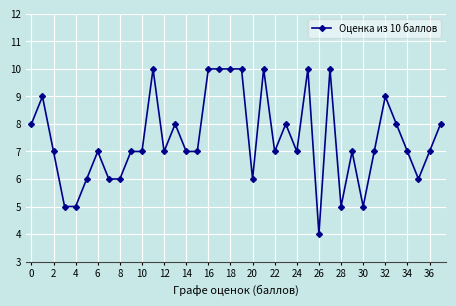

What is the smallest value displayed?

4